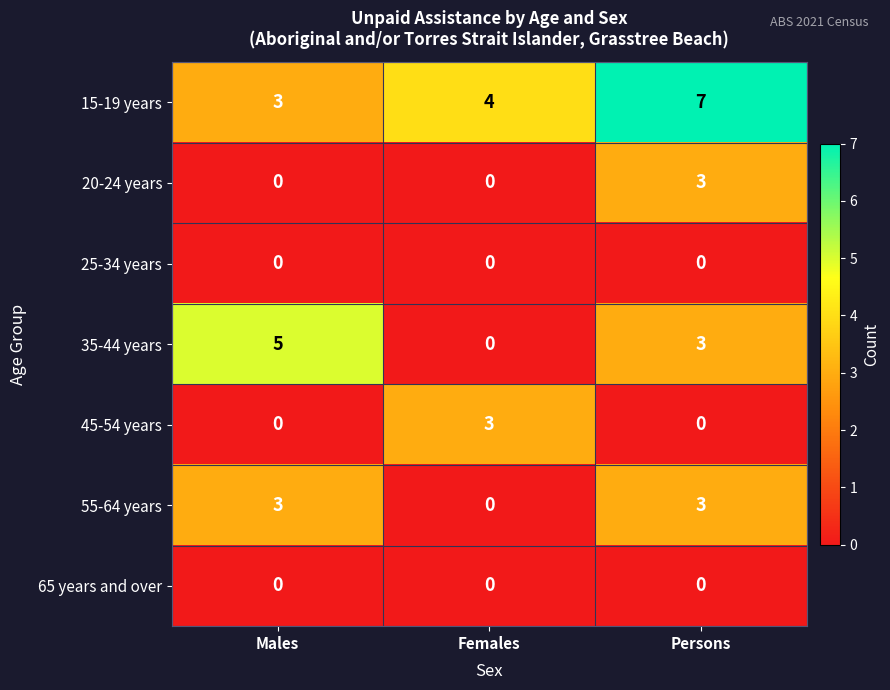

The 35-44 years series shows 1 at Males. True or false?

False